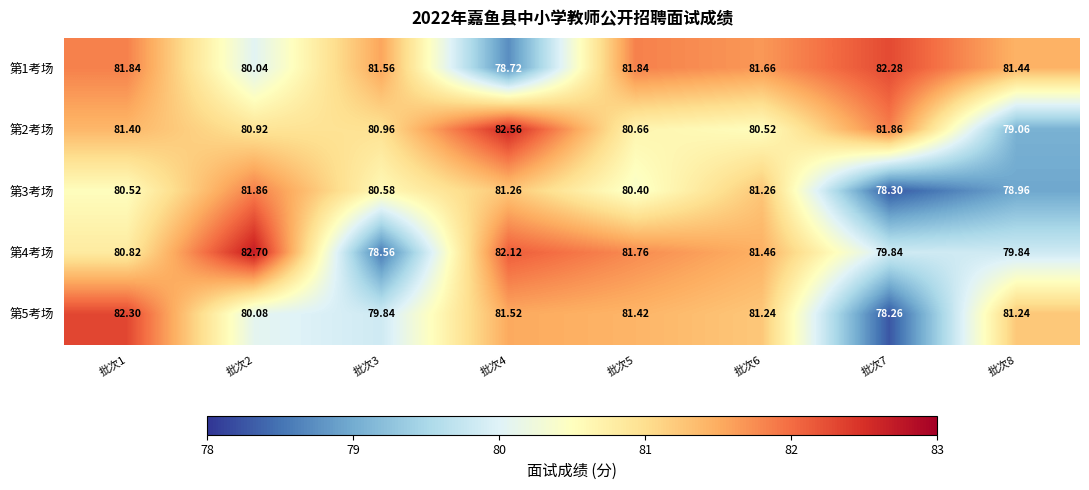

Which series has the widest spread of values?

第4考场